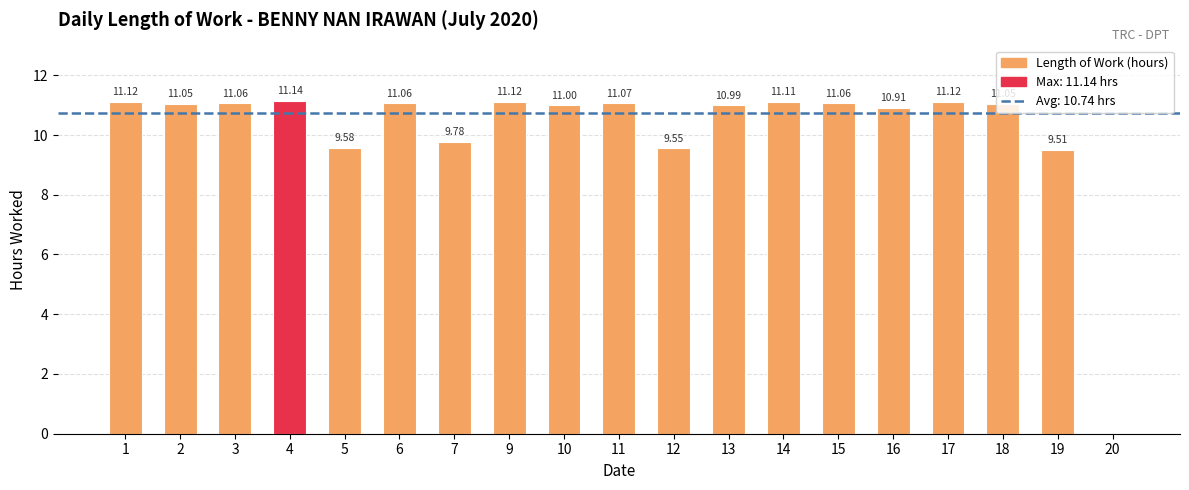

How many positive values are there?

18